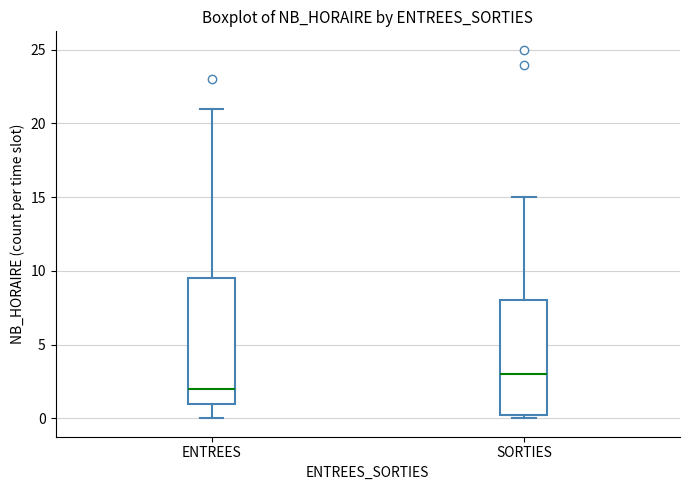

Reading left to right, transcribe this box plot: for each box, give where its median line is, the range the box spans, and where its two whiskers end, as read against the y-axis. The values are not printed on the chart, so give them approximately, as read against the axis.

ENTREES: median 2.0, box 1.0 to 9.5, whiskers 0.0 to 21.0
SORTIES: median 3.0, box 0.5 to 8.0, whiskers 0.0 to 15.0